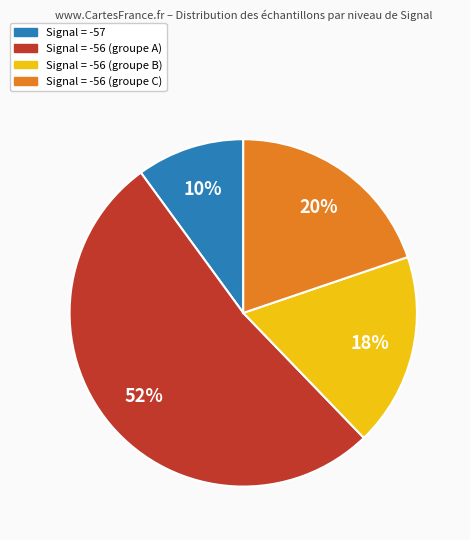

To the nearest percent, what is the difference between the largest and smallest slice percentages?

42%